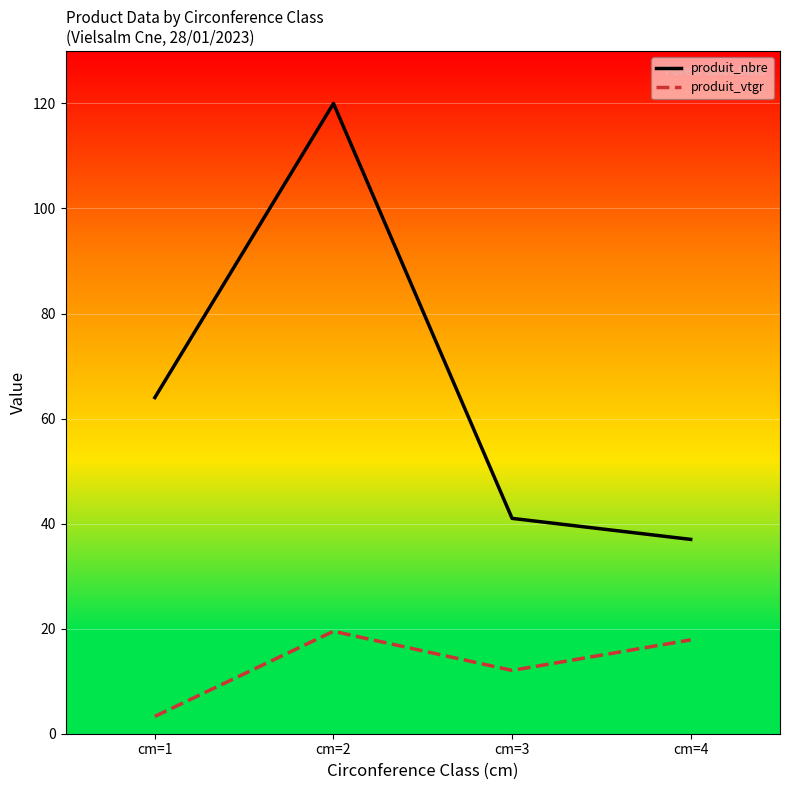

Reading right to left, transcribe all the data shown in this chart.

produit_nbre: 37.0	41.0	120.0	64.0
produit_vtgr: 17.9	12.1	19.5	3.3